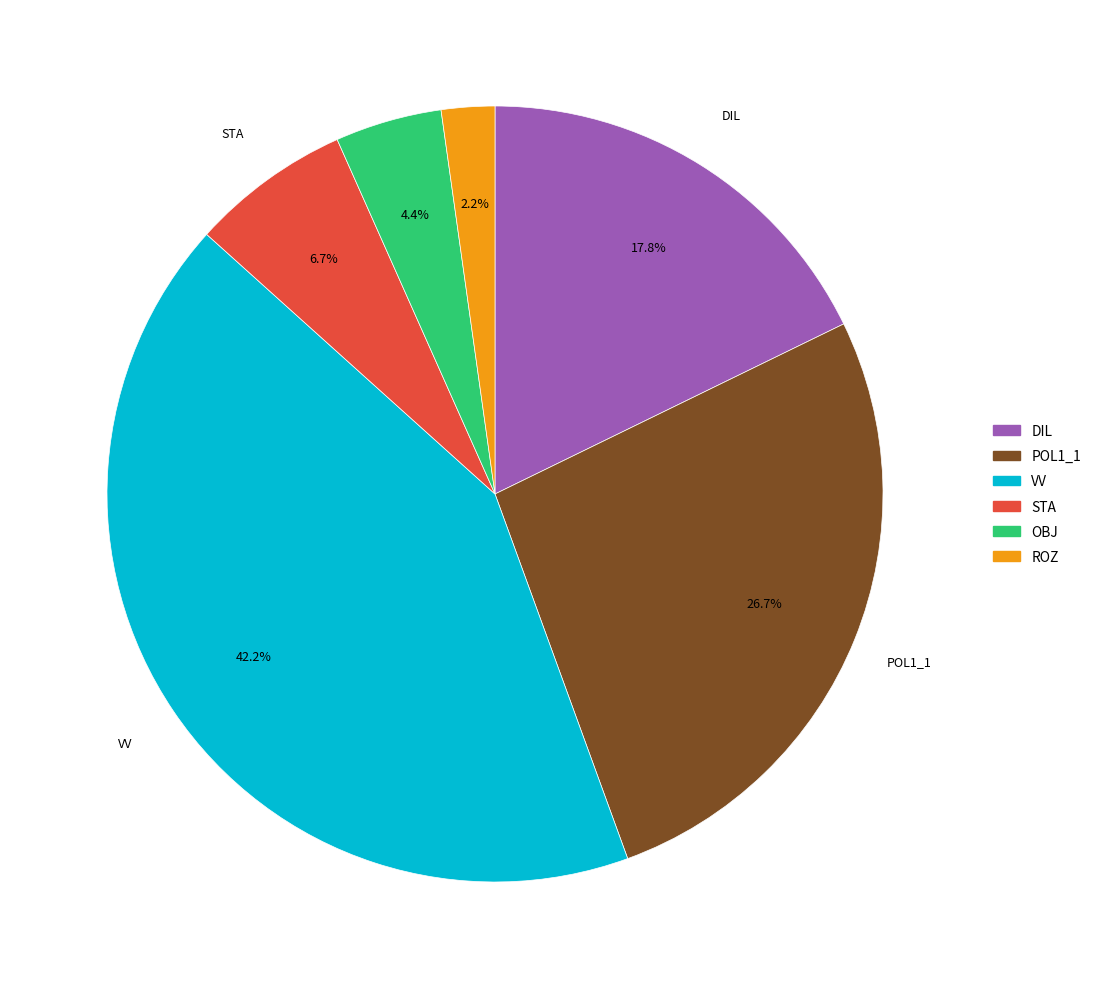

What percentage do STA and VV together represent?

48.9%